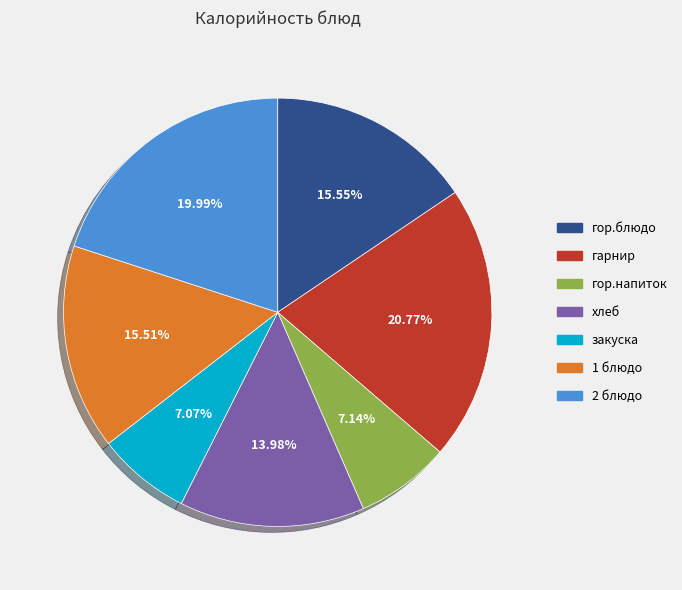

What is the largest slice in the pie chart?

гарнир